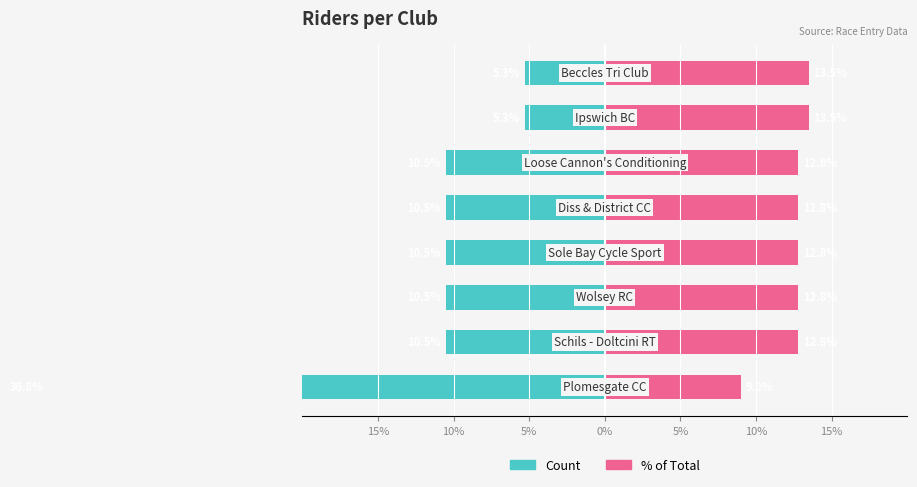

Count the number of categories in the chart.

8